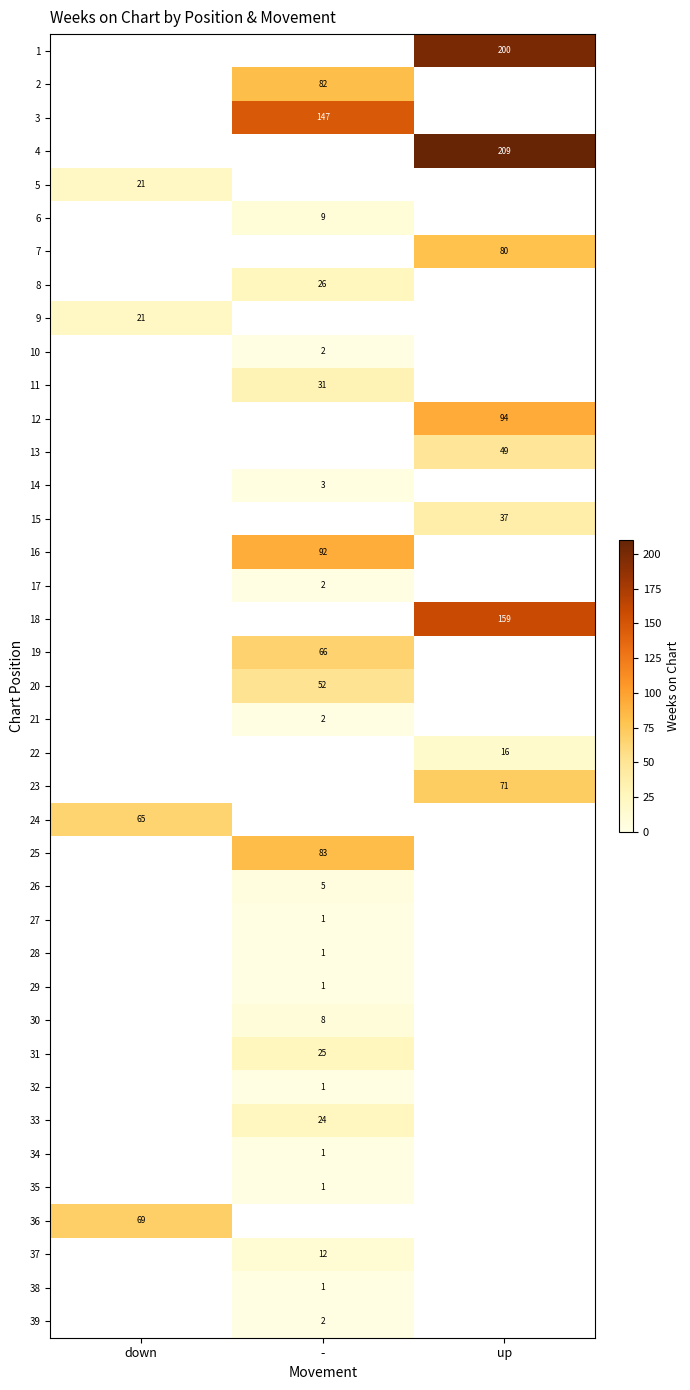

True or false: 25 has a value of 134 at -.

False